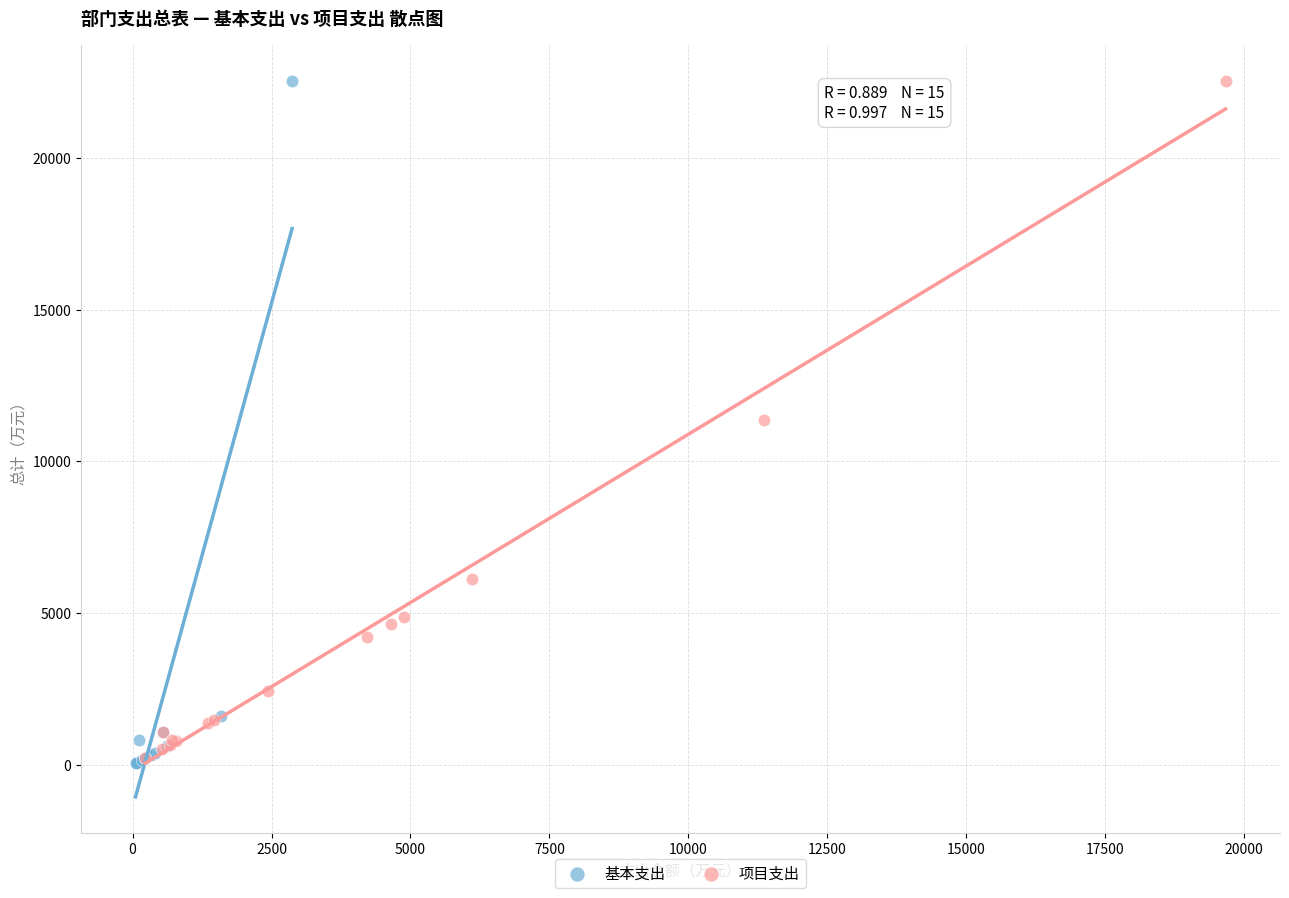

What are all the series names shown in the legend?

基本支出, 项目支出